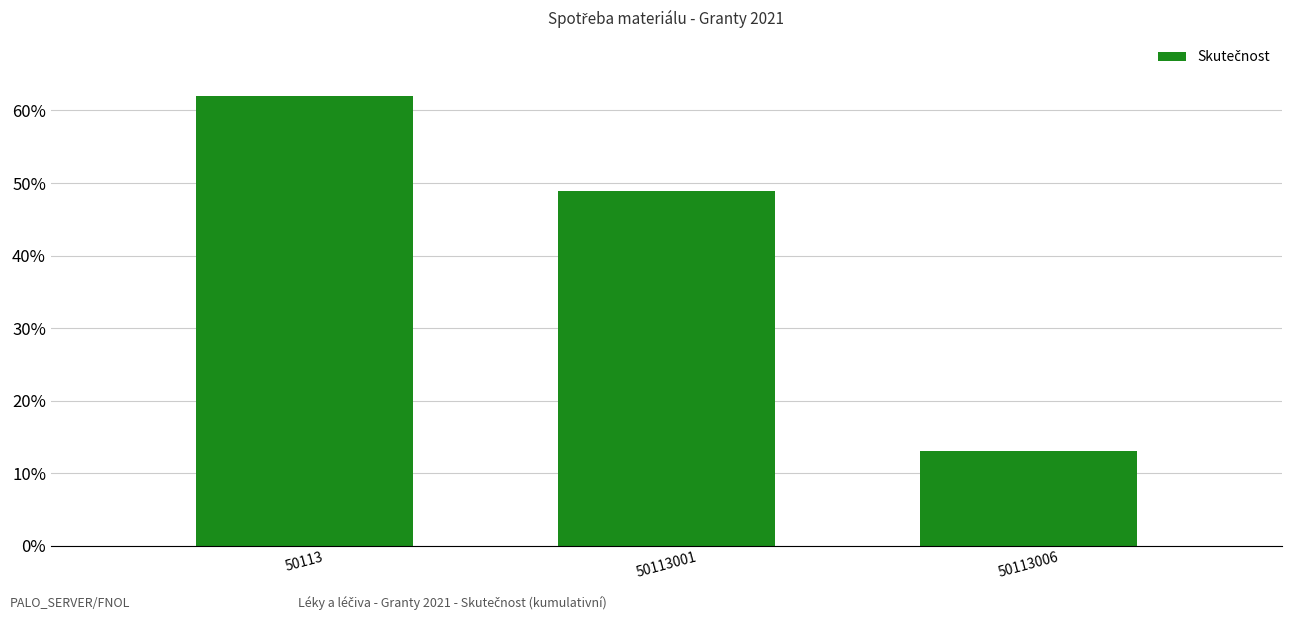

Reading left to right, extract all data points from this chart.

50113=62.0	50113001=48.9	50113006=13.1